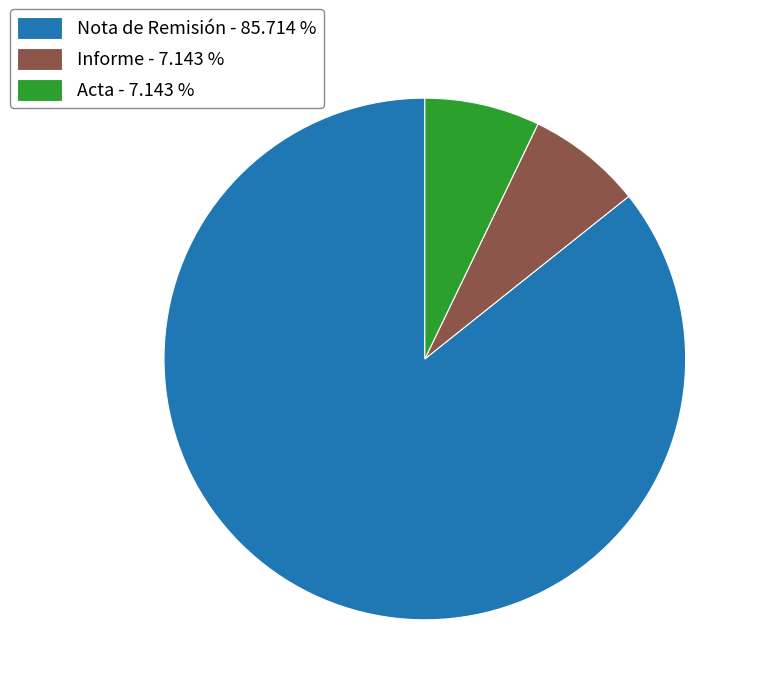

Is the sum of Informe - 7.143 % and Nota de Remisión - 85.714 % greater than half?

Yes